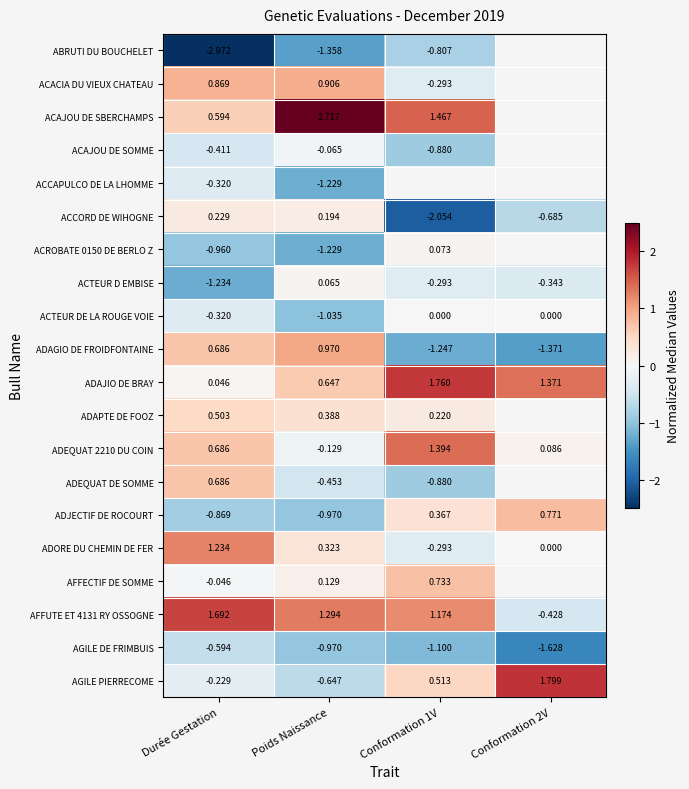

At how many categories does at least one series exceed 2?

1